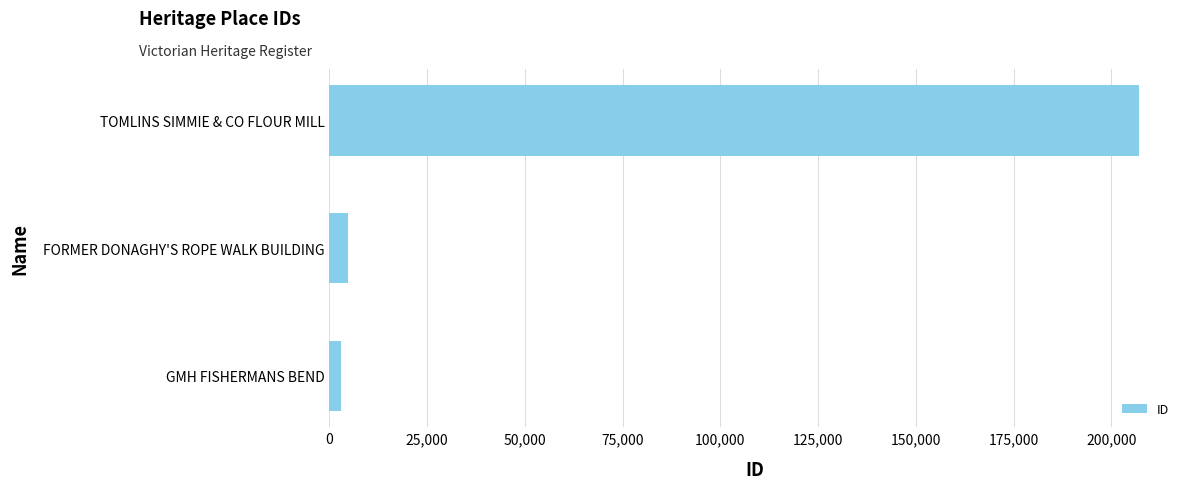

What is the average value?

71621